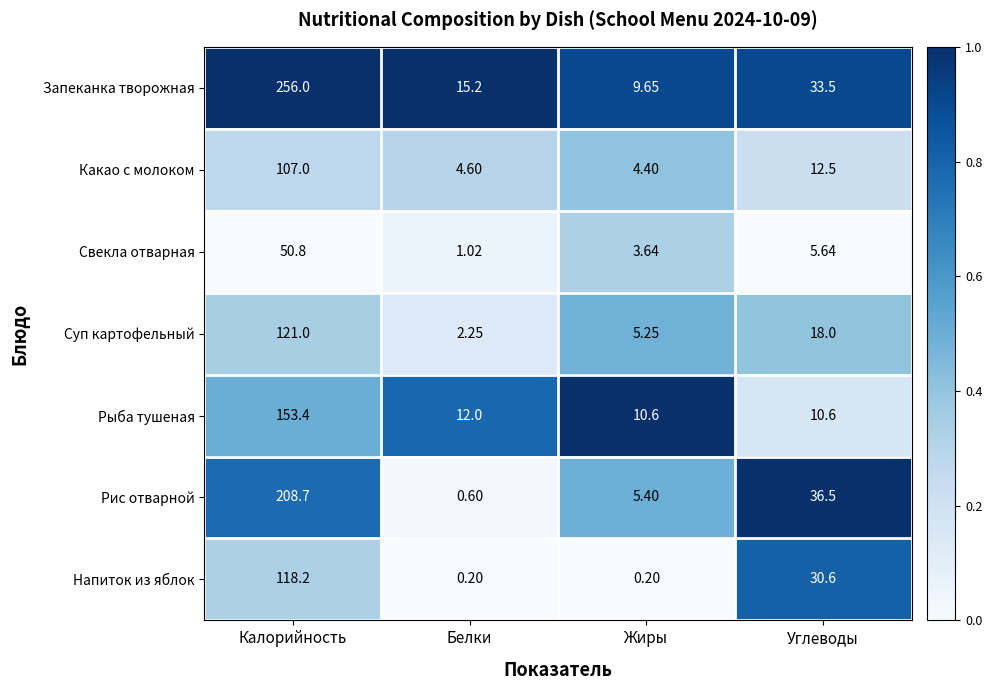

Is the value of Запеканка творожная at Белки greater than the value of Свекла отварная at Жиры?

Yes